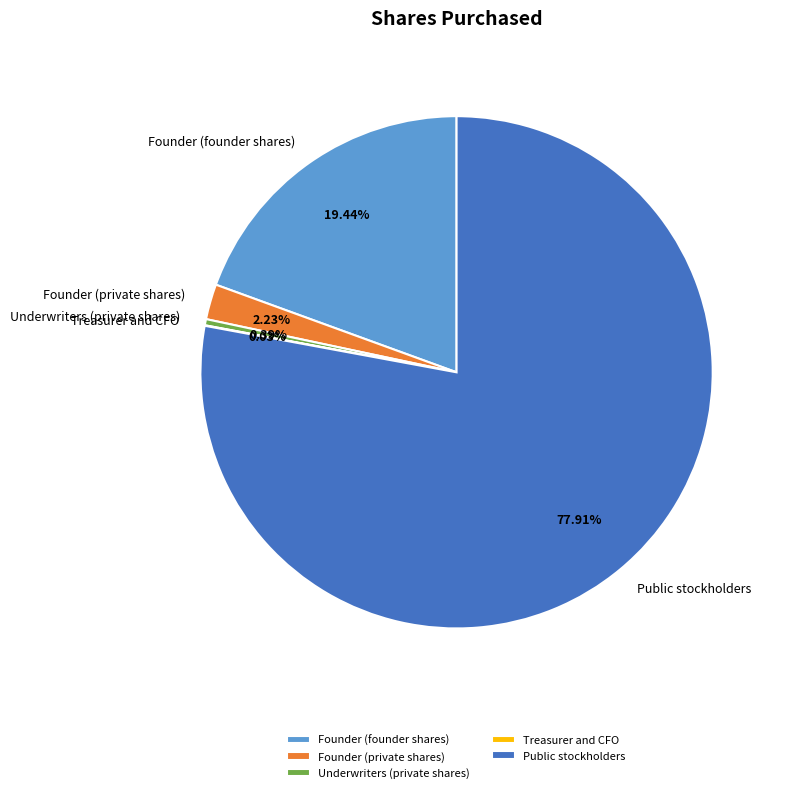

What percentage is the Public stockholders slice, to the nearest percent?

78%